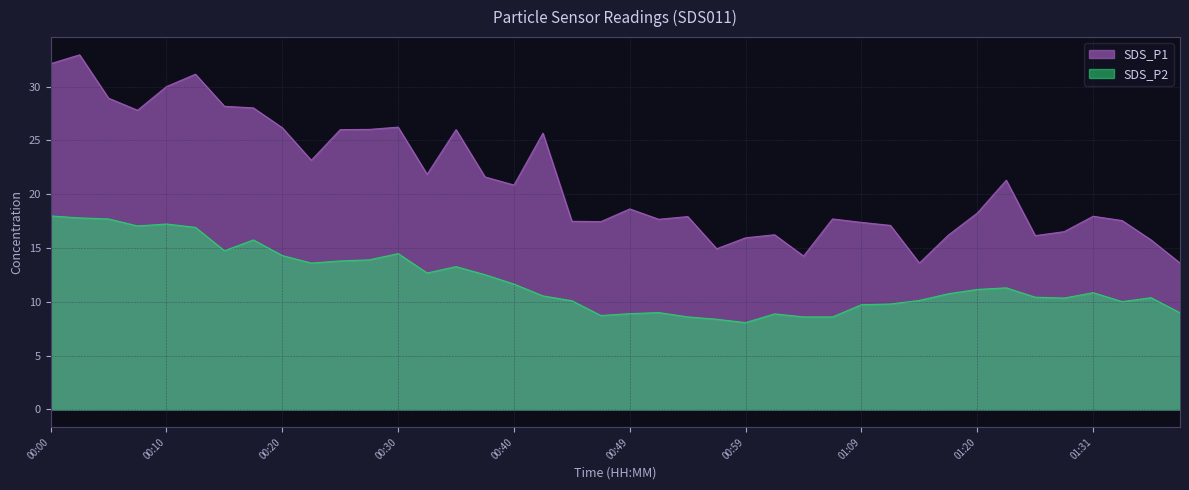

Is it true that SDS_P2 equals 17.7 at 00:05?

True